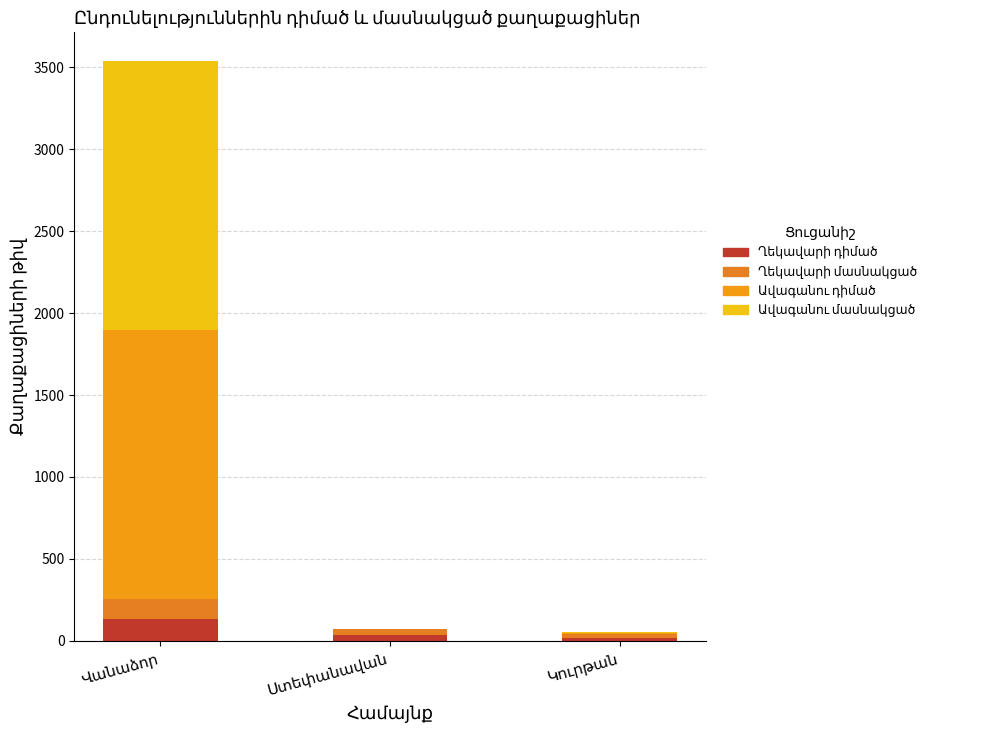

Is it true that Ավագանու մասնակցած equals 2257 at Վանաձոր?

False